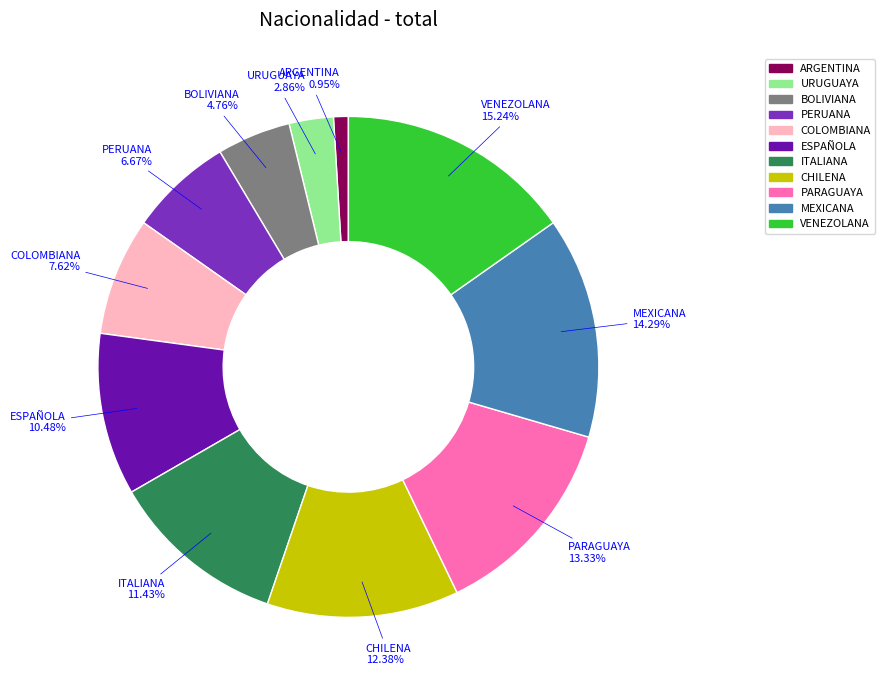

To the nearest percent, what is the difference between the VENEZOLANA and CHILENA slice percentages?

3%